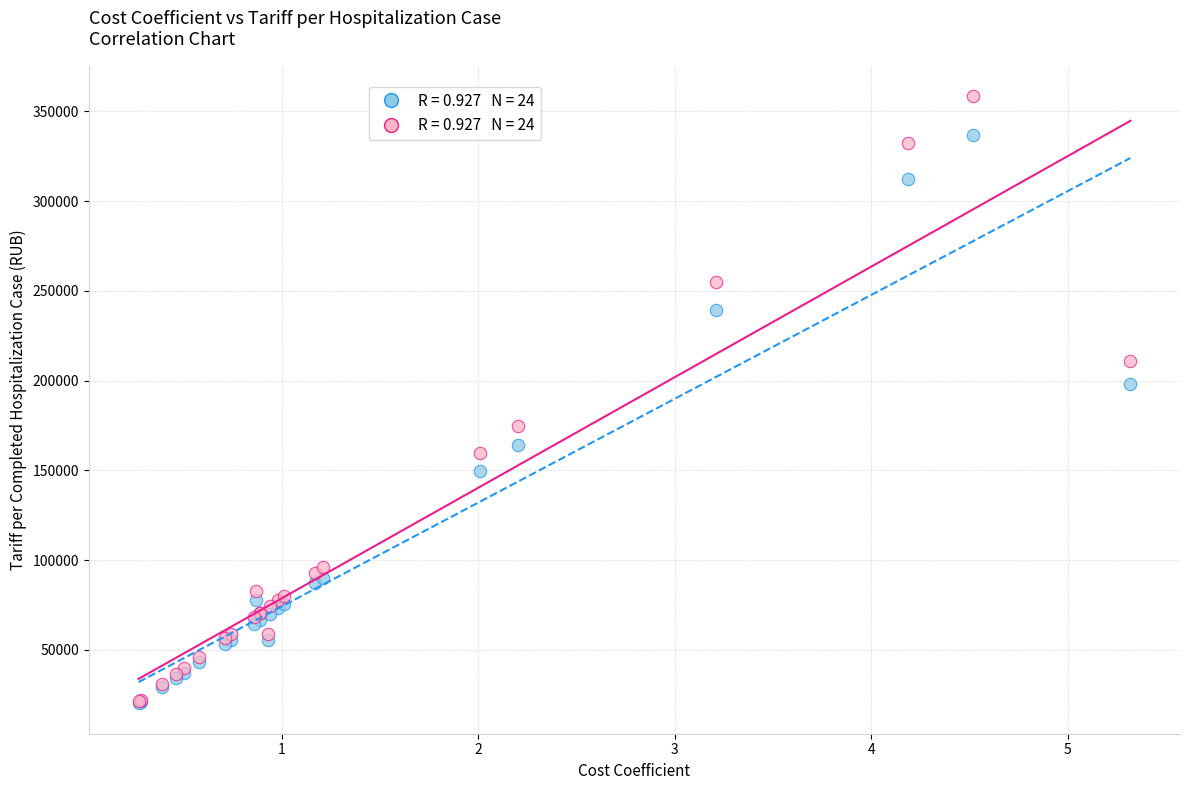

Across all series, what Y value is closest to 189359?

198363.6